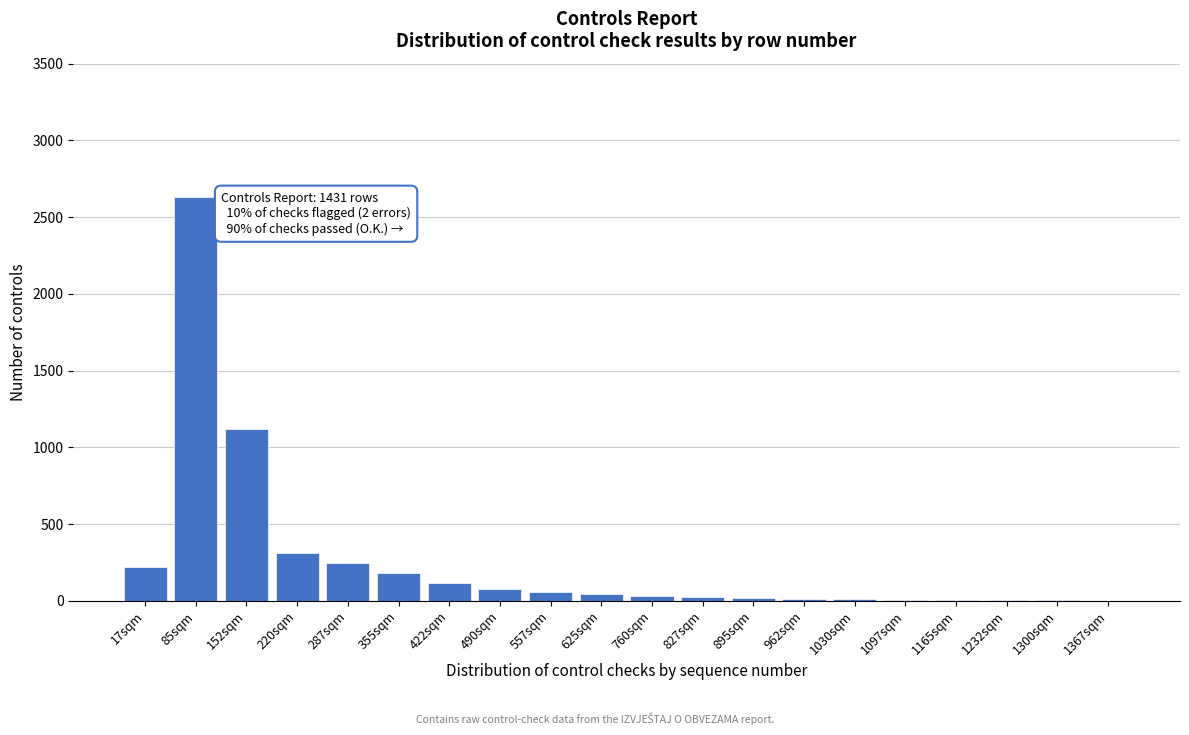

Is it true that the value at 152sqm is 1812?

False